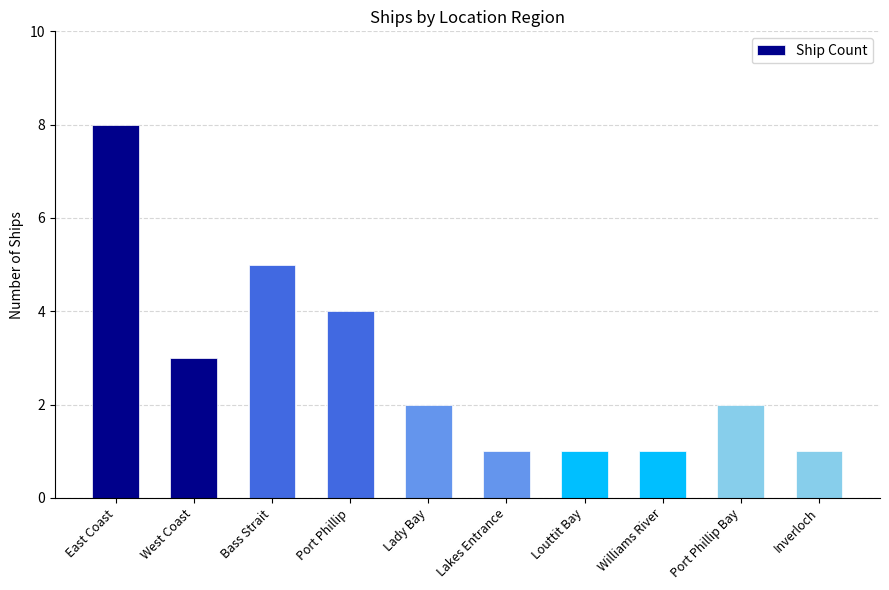

How many values are between 1 and 4?

8